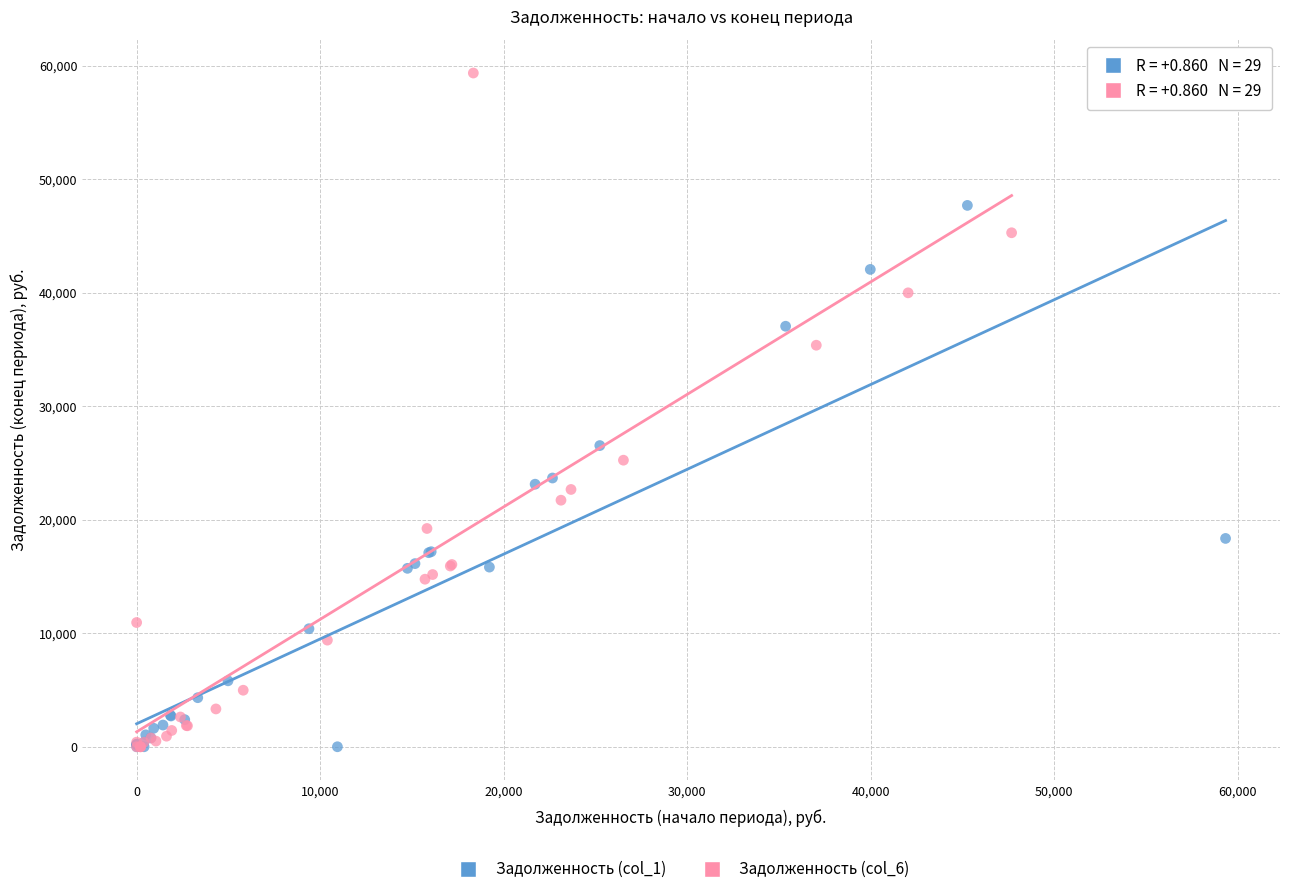

Which series has the widest spread of Y values?

Задолженность (col_6)